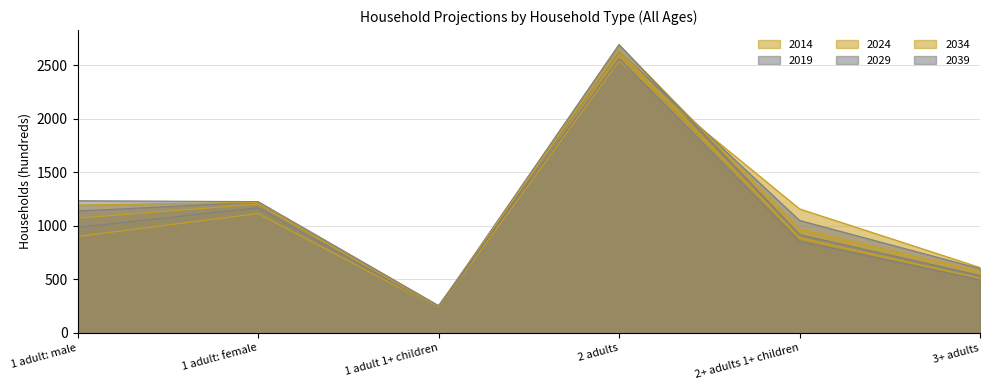

The value of 2039 at 2 adults is 4103. True or false?

False